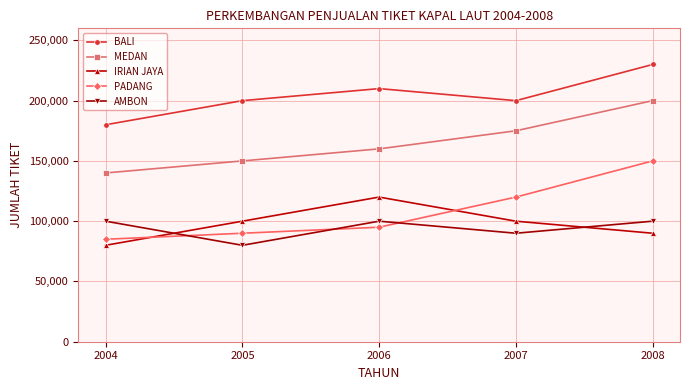

How many lines are shown in the chart?

5